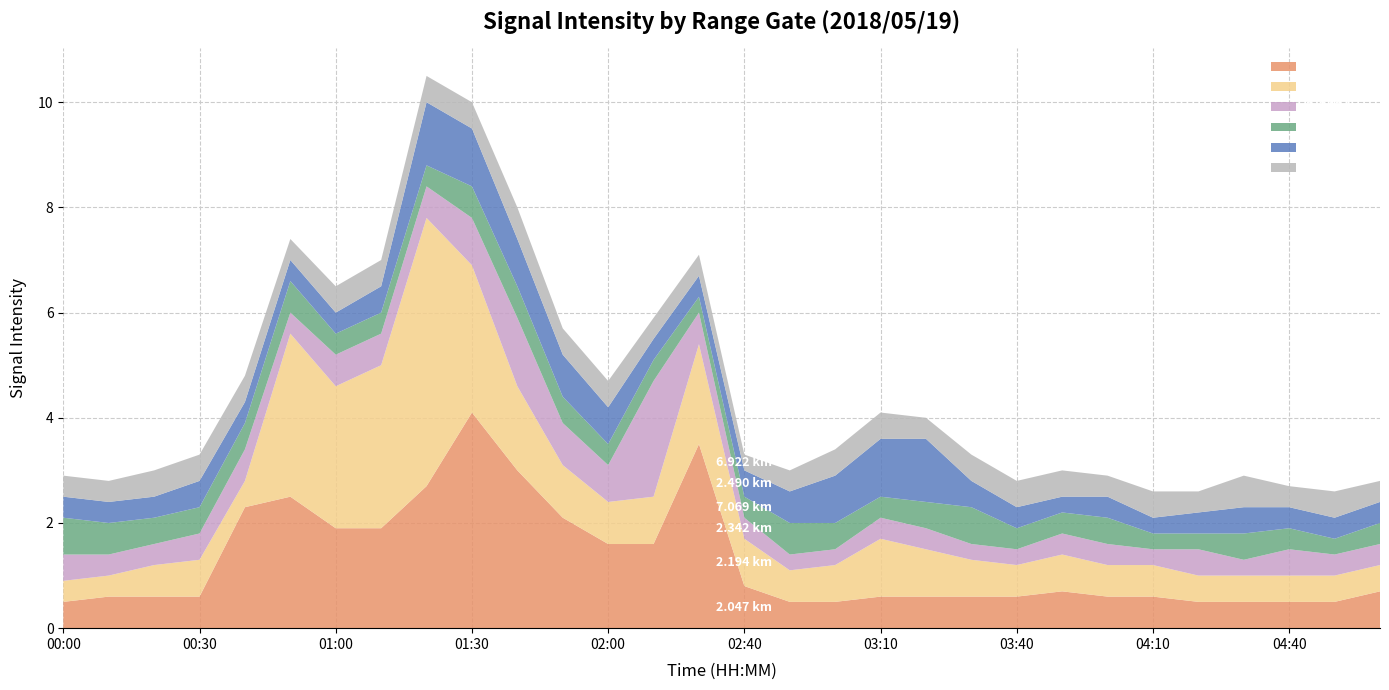

Reading left to right, transcribe all the data shown in this chart.

2.047: 00:00=0.5	00:10=0.6	00:20=0.6	00:30=0.6	00:40=2.3	00:50=2.5	01:00=1.9	01:10=1.9	01:20=2.7	01:30=4.1	01:40=3.0	01:50=2.1	02:00=1.6	02:10=1.6	02:30=3.5	02:40=0.8	02:50=0.5	03:00=0.5	03:10=0.6	03:20=0.6	03:30=0.6	03:40=0.6	03:50=0.7	04:00=0.6	04:10=0.6	04:20=0.5	04:30=0.5	04:40=0.5	04:50=0.5	05:00=0.7
2.194: 00:00=0.4	00:10=0.4	00:20=0.6	00:30=0.7	00:40=0.5	00:50=3.1	01:00=2.7	01:10=3.1	01:20=5.1	01:30=2.8	01:40=1.6	01:50=1.0	02:00=0.8	02:10=0.9	02:30=1.9	02:40=0.9	02:50=0.6	03:00=0.7	03:10=1.1	03:20=0.9	03:30=0.7	03:40=0.6	03:50=0.7	04:00=0.6	04:10=0.6	04:20=0.5	04:30=0.5	04:40=0.5	04:50=0.5	05:00=0.5
2.342: 00:00=0.5	00:10=0.4	00:20=0.4	00:30=0.5	00:40=0.6	00:50=0.4	01:00=0.6	01:10=0.6	01:20=0.6	01:30=0.9	01:40=1.3	01:50=0.8	02:00=0.7	02:10=2.2	02:30=0.6	02:40=0.4	02:50=0.3	03:00=0.3	03:10=0.4	03:20=0.4	03:30=0.3	03:40=0.3	03:50=0.4	04:00=0.4	04:10=0.3	04:20=0.5	04:30=0.3	04:40=0.5	04:50=0.4	05:00=0.4
7.069: 00:00=0.7	00:10=0.6	00:20=0.5	00:30=0.5	00:40=0.5	00:50=0.6	01:00=0.4	01:10=0.4	01:20=0.4	01:30=0.6	01:40=0.6	01:50=0.5	02:00=0.4	02:10=0.4	02:30=0.3	02:40=0.4	02:50=0.6	03:00=0.5	03:10=0.4	03:20=0.5	03:30=0.7	03:40=0.4	03:50=0.4	04:00=0.5	04:10=0.3	04:20=0.3	04:30=0.5	04:40=0.4	04:50=0.3	05:00=0.4
2.490: 00:00=0.4	00:10=0.4	00:20=0.4	00:30=0.5	00:40=0.4	00:50=0.4	01:00=0.4	01:10=0.5	01:20=1.2	01:30=1.1	01:40=0.9	01:50=0.8	02:00=0.7	02:10=0.4	02:30=0.4	02:40=0.5	02:50=0.6	03:00=0.9	03:10=1.1	03:20=1.2	03:30=0.5	03:40=0.4	03:50=0.3	04:00=0.4	04:10=0.3	04:20=0.4	04:30=0.5	04:40=0.4	04:50=0.4	05:00=0.4
6.922: 00:00=0.4	00:10=0.4	00:20=0.5	00:30=0.5	00:40=0.5	00:50=0.4	01:00=0.5	01:10=0.5	01:20=0.5	01:30=0.5	01:40=0.6	01:50=0.5	02:00=0.5	02:10=0.4	02:30=0.4	02:40=0.3	02:50=0.4	03:00=0.5	03:10=0.5	03:20=0.4	03:30=0.5	03:40=0.5	03:50=0.5	04:00=0.4	04:10=0.5	04:20=0.4	04:30=0.6	04:40=0.4	04:50=0.5	05:00=0.4